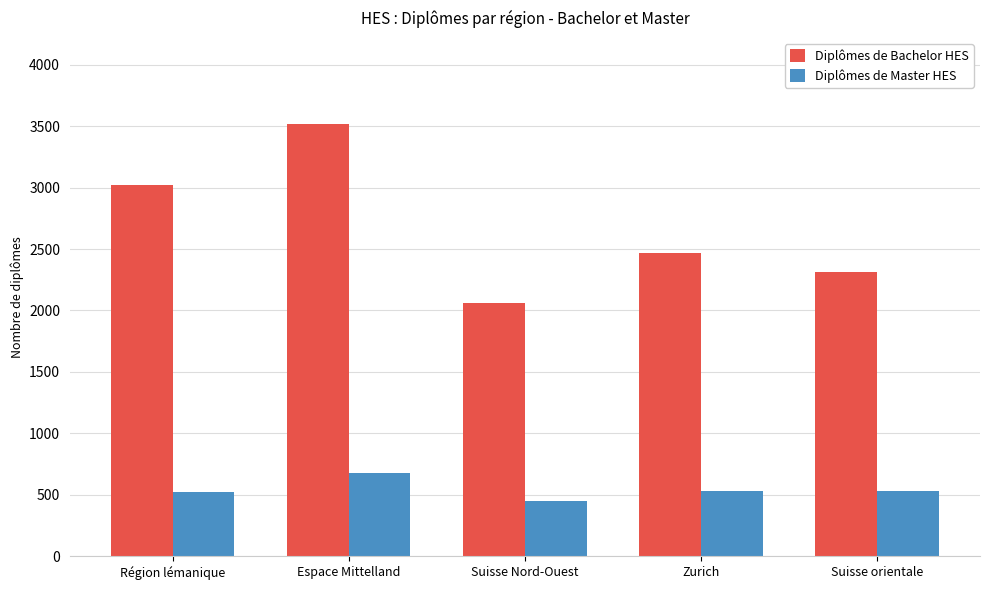

What is the average value of the Diplômes de Bachelor HES series?

2675